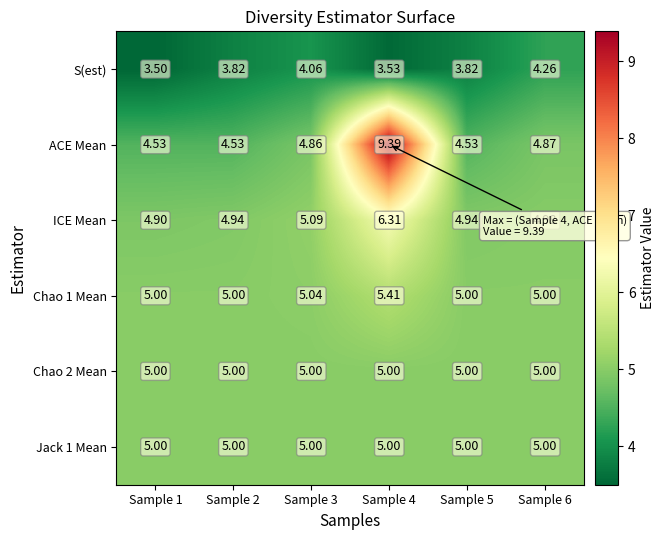

Is the value of ICE Mean at Sample 2 greater than the value of S(est) at Sample 4?

Yes